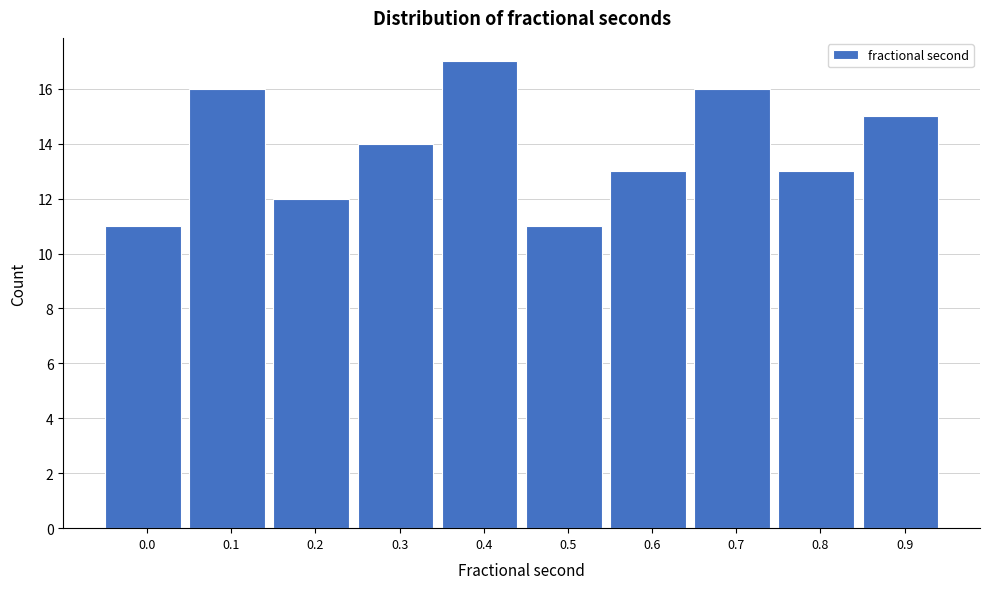

Reading left to right, what are all the values shown in this chart?

0.0=11	0.1=16	0.2=12	0.3=14	0.4=17	0.5=11	0.6=13	0.7=16	0.8=13	0.9=15